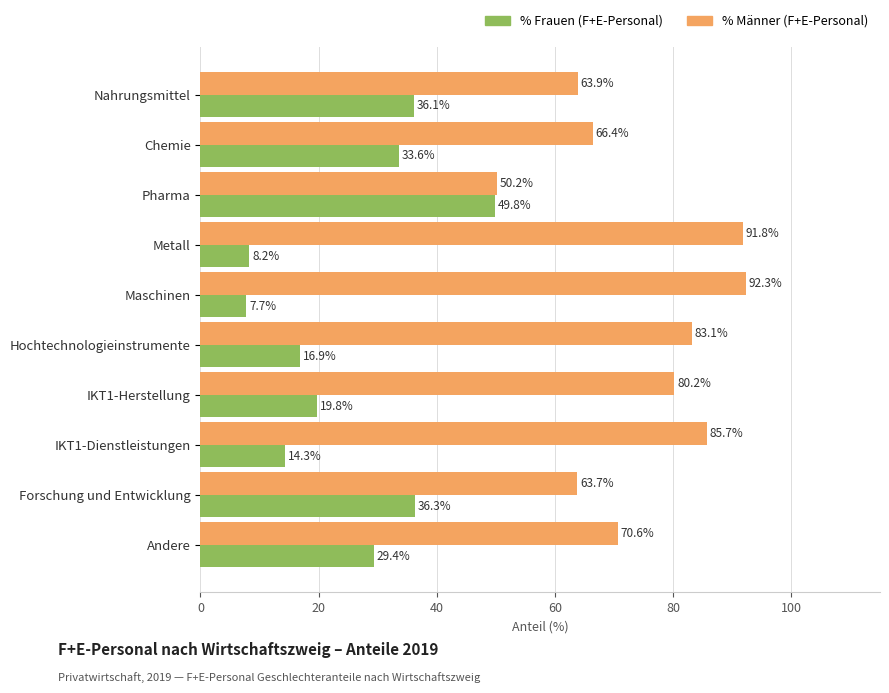

Which category has the highest value in the % Frauen (F+E-Personal) series?

Pharma